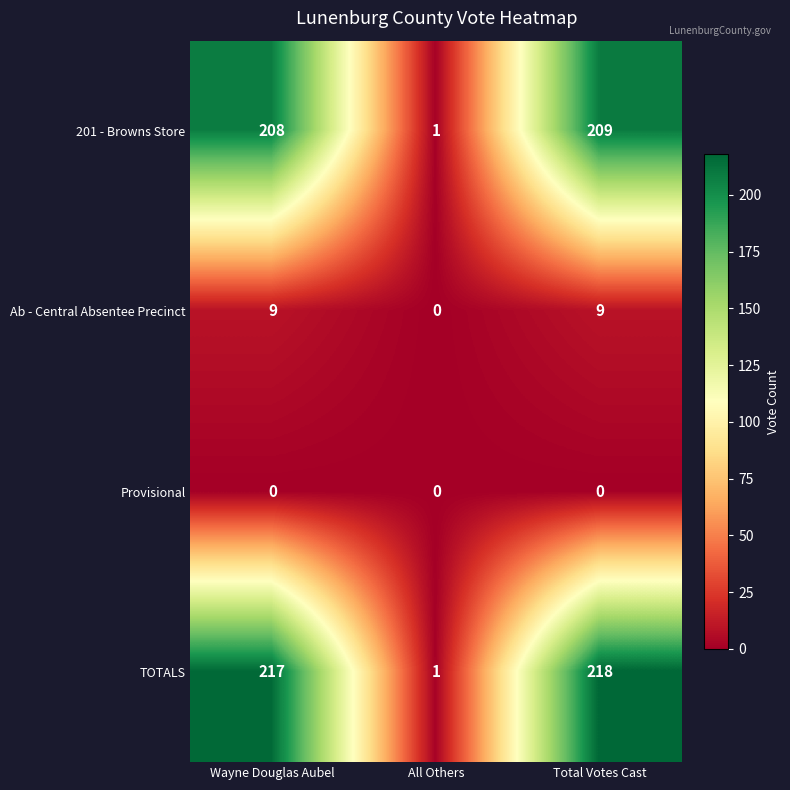

What is the greatest value displayed?

218